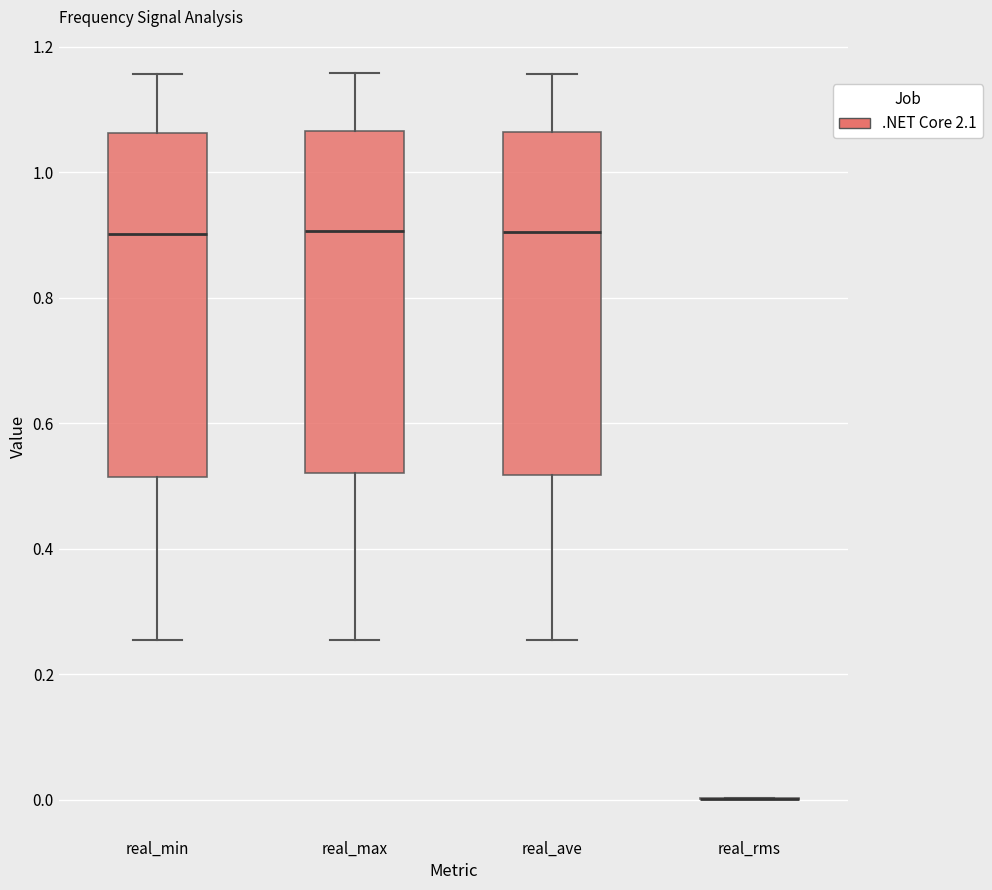

Reading left to right, read every box against the y-axis: the position of its median line, the range the box covers, and the ends of its whiskers. The values are not printed on the chart, so give them approximately, as read against the axis.

real_min: median 0.90, box 0.52 to 1.06, whiskers 0.26 to 1.16
real_max: median 0.90, box 0.52 to 1.06, whiskers 0.26 to 1.16
real_ave: median 0.90, box 0.52 to 1.06, whiskers 0.26 to 1.16
real_rms: box collapsed to a line at 0.00, whiskers 0.00 to 0.00